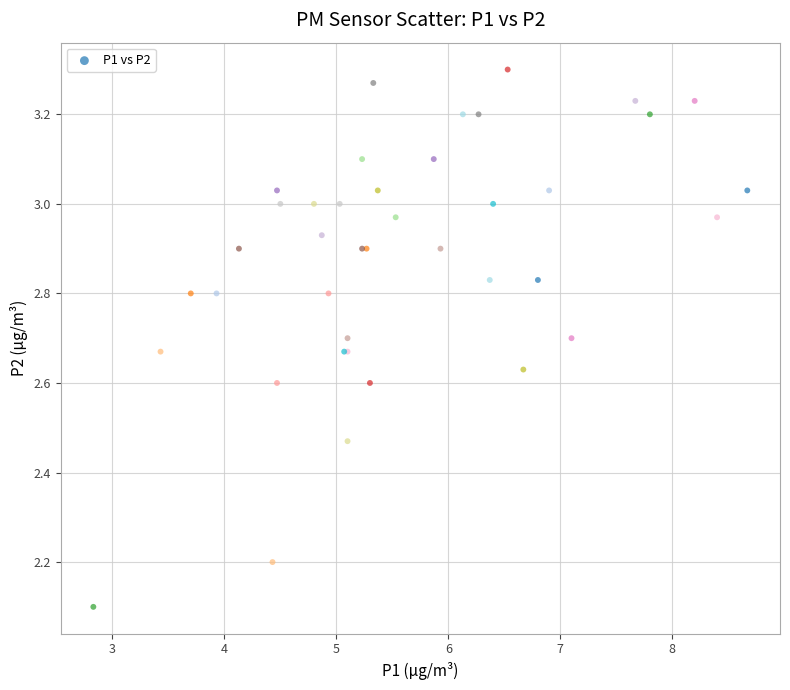

What Y value in the scatter plot is closest to 2?

2.1